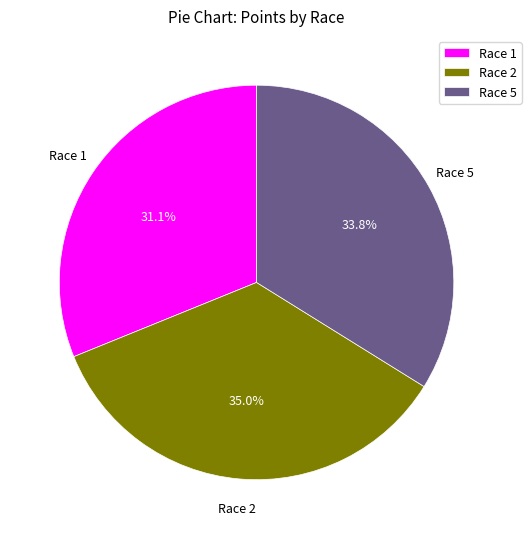

Which has a higher value, Race 1 or Race 2?

Race 2